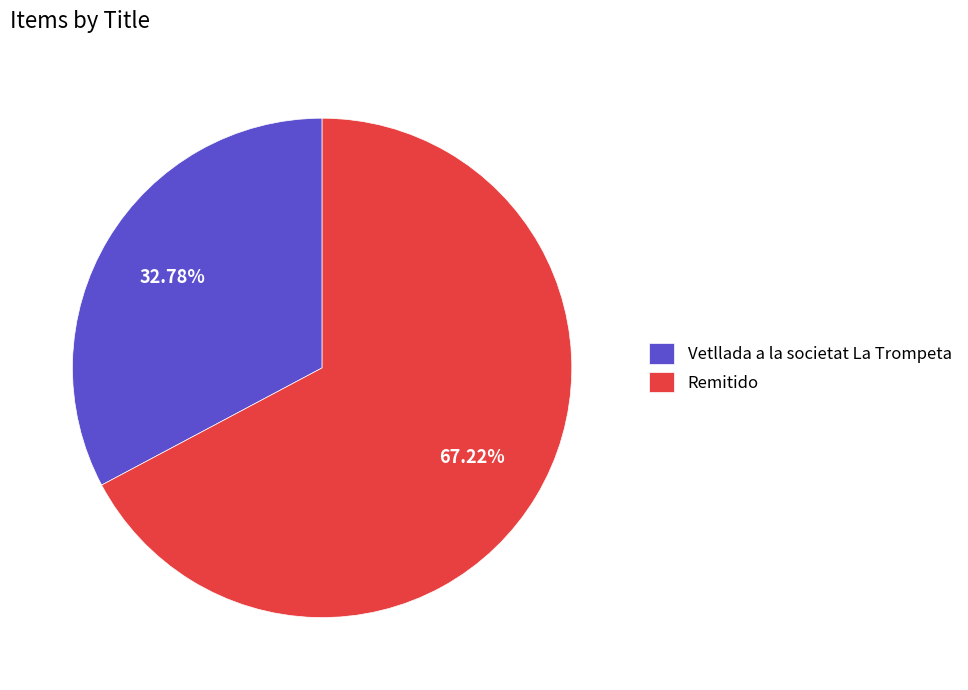

Is there a majority slice in this chart?

Yes